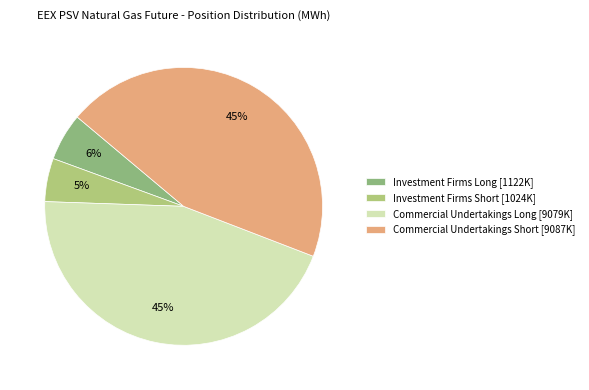

How many segments does this pie chart have?

4